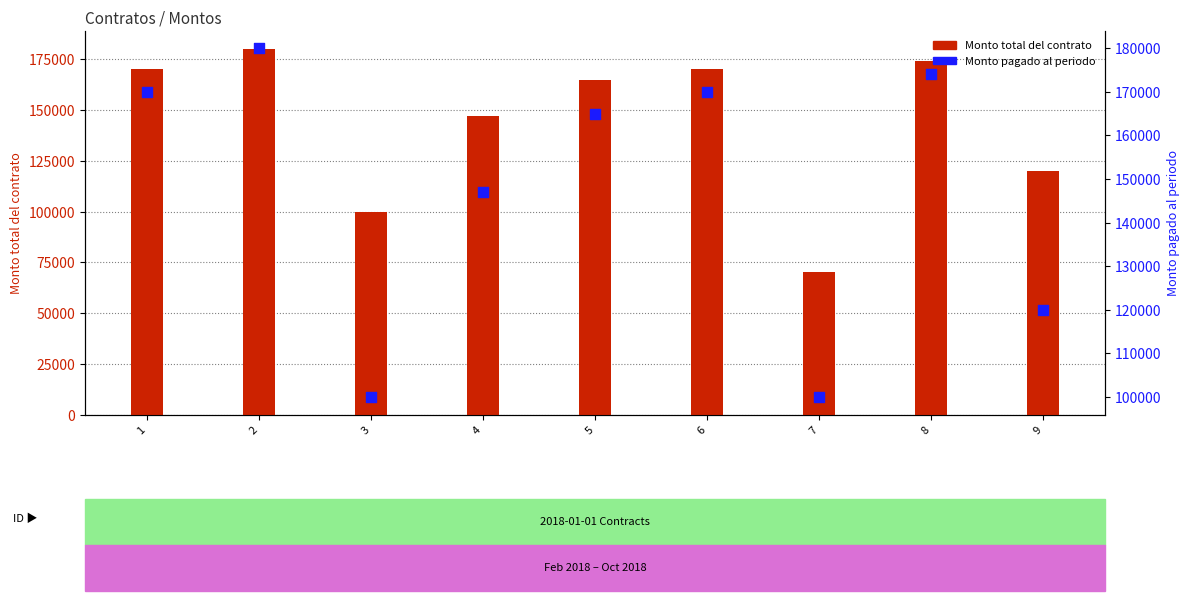

What are all the series names shown in the legend?

Monto total del contrato, Monto pagado al periodo